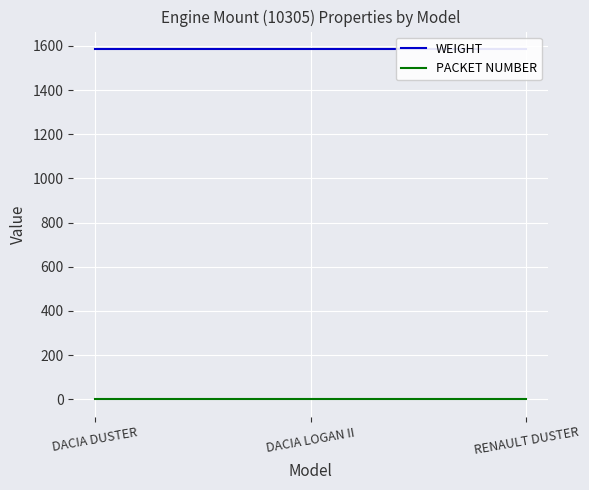

Where is WEIGHT nearest to the value 1586?

DACIA DUSTER